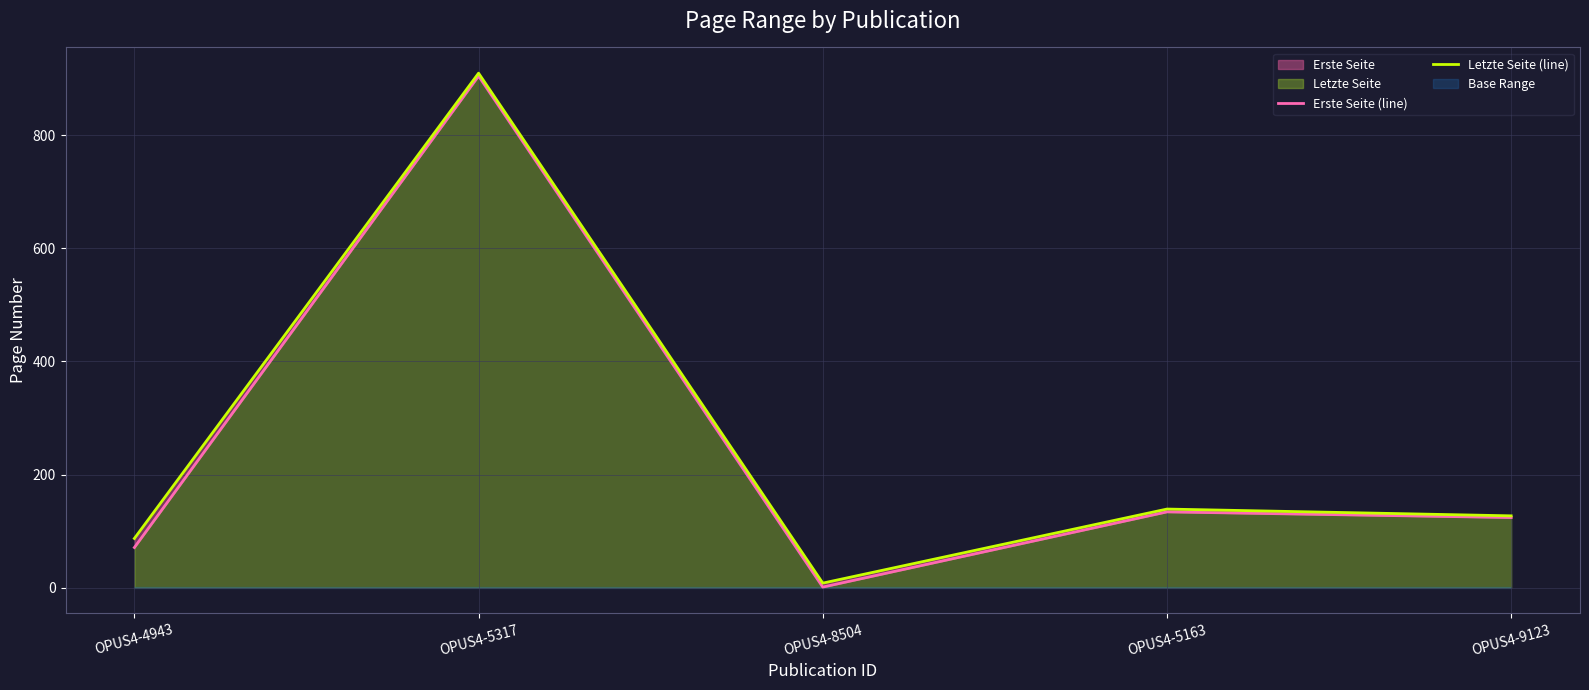

Between OPUS4-8504 and OPUS4-9123, which is larger?

OPUS4-9123